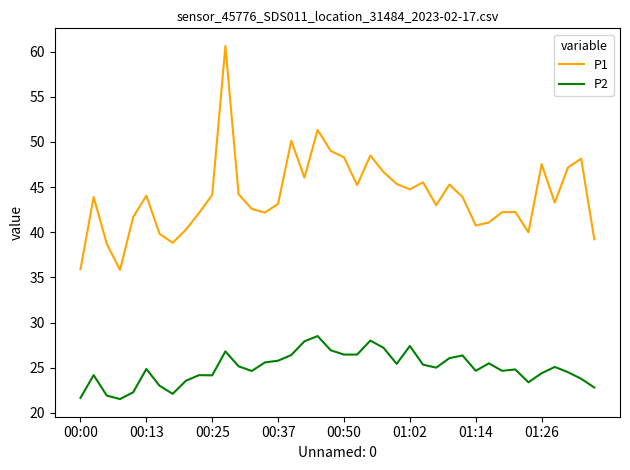

True or false: P2 and P1 cross at least once.

False